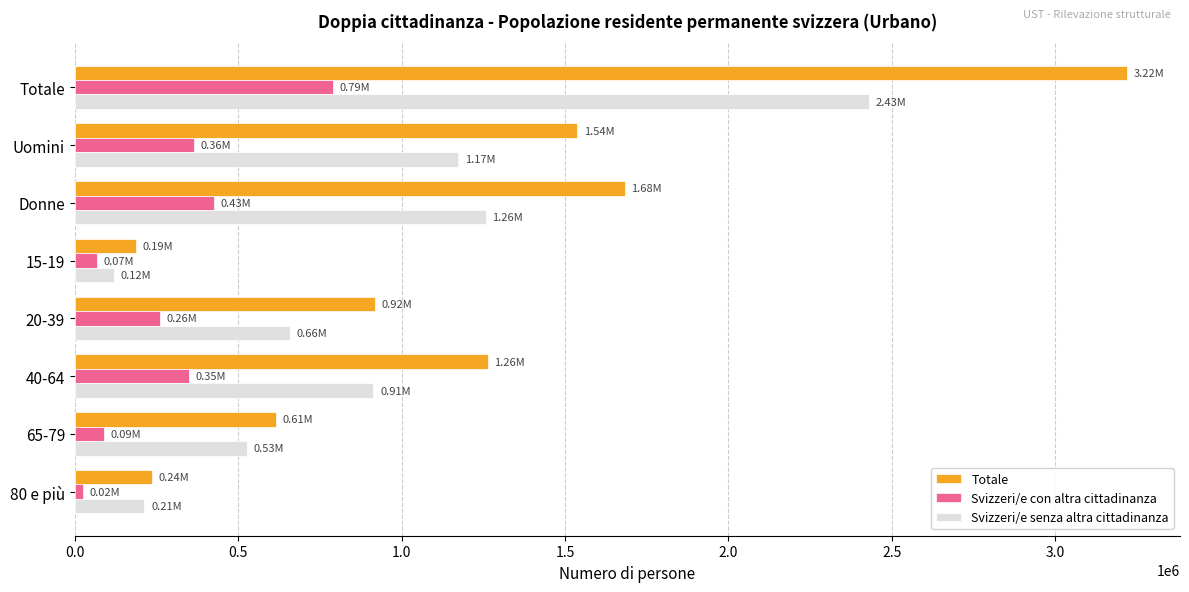

Is the value of Svizzeri/e senza altra cittadinanza at Uomini greater than the value of Svizzeri/e con altra cittadinanza at 80 e più?

Yes